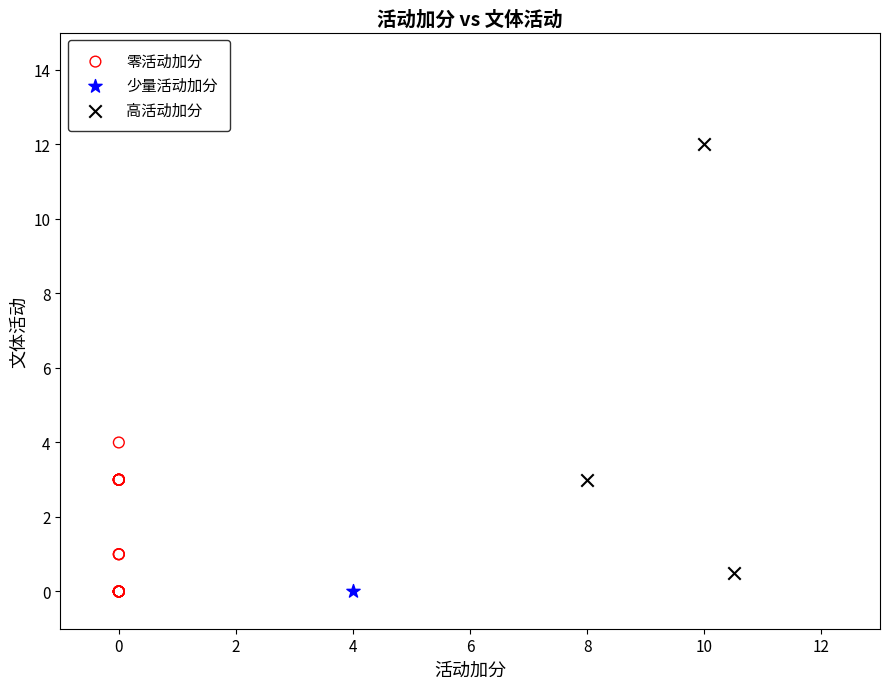

Which series reaches the maximum Y coordinate?

高活动加分